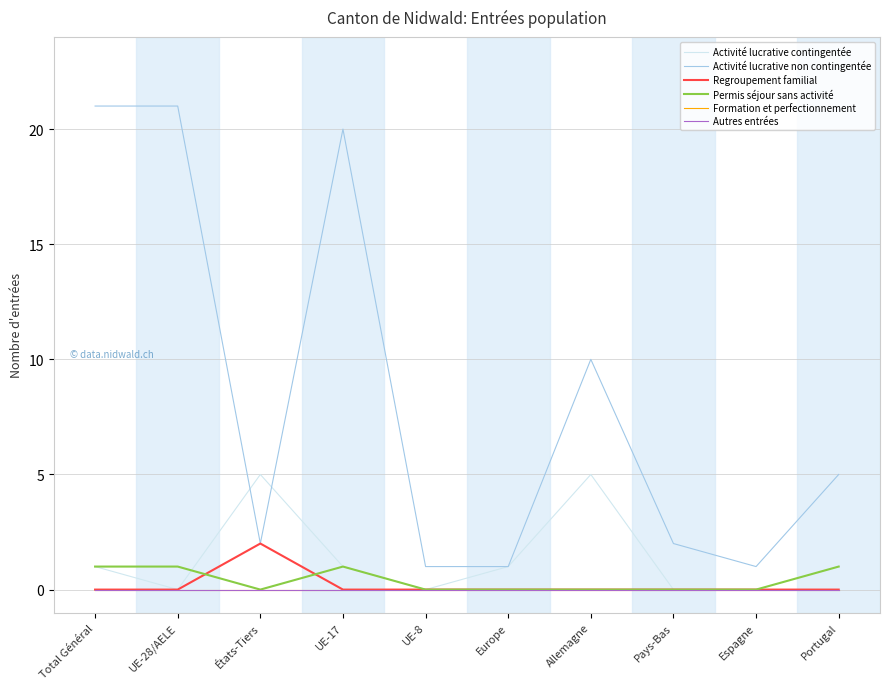

Is it true that Formation et perfectionnement equals 0 at Portugal?

True